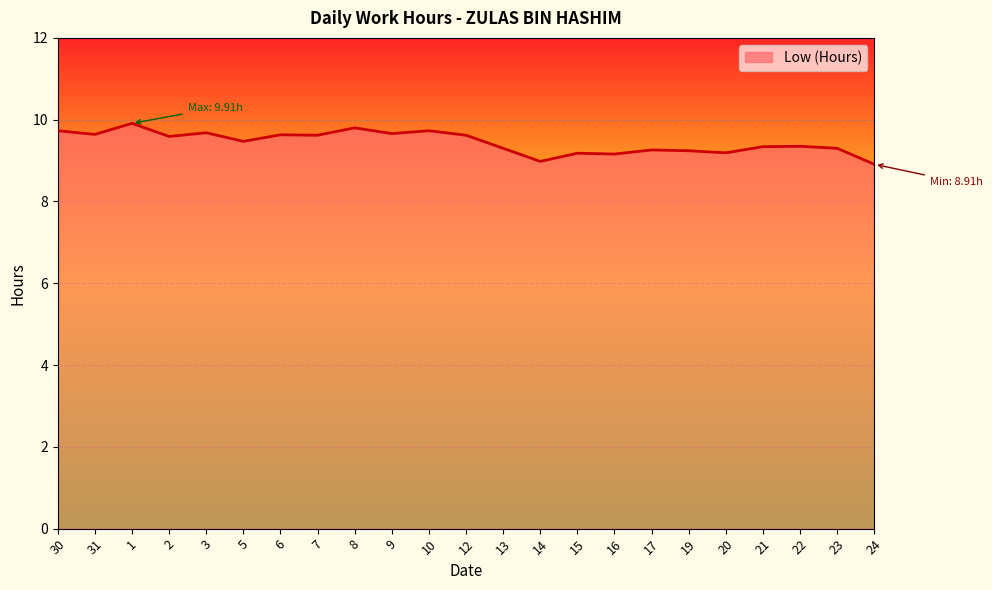

True or false: the data has more than 2 interior local peaks.

True